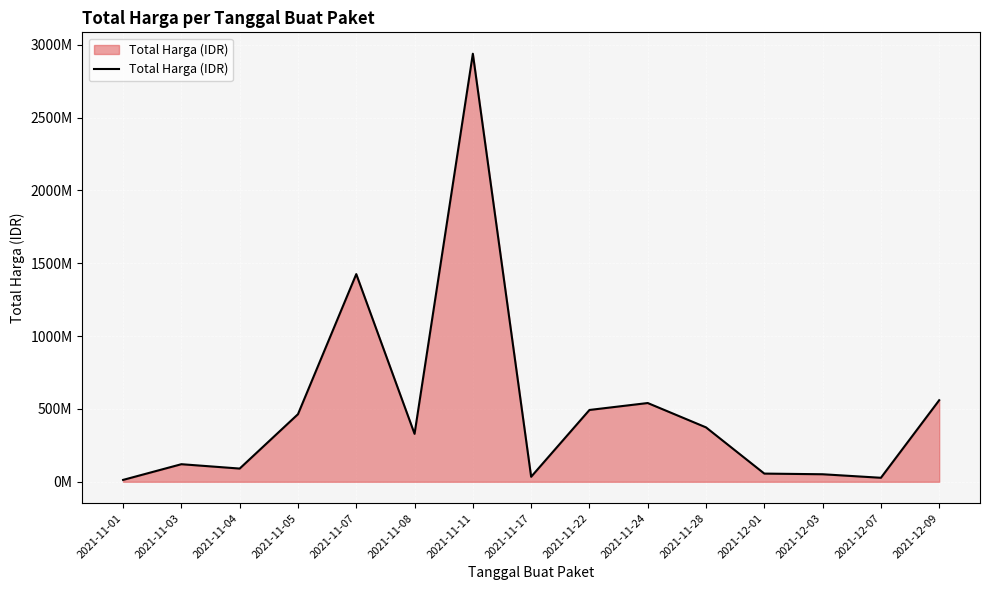

Does the chart display data point markers on the line(s)?

No